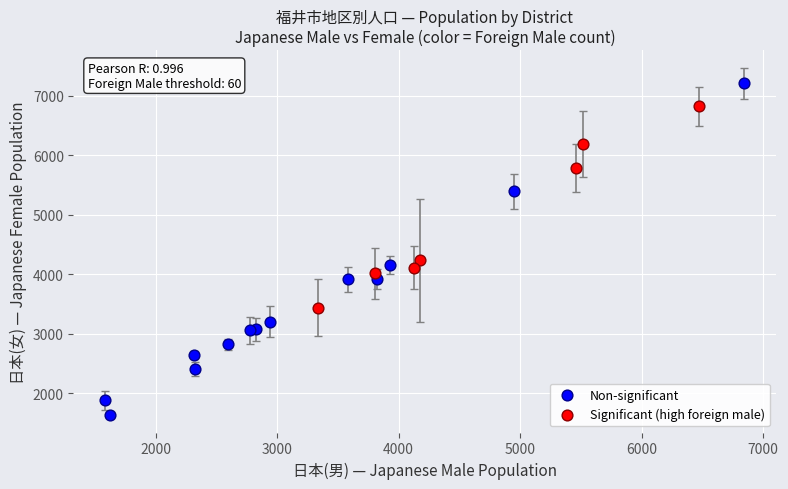

Which series contains the lowest Y value?

Non-significant